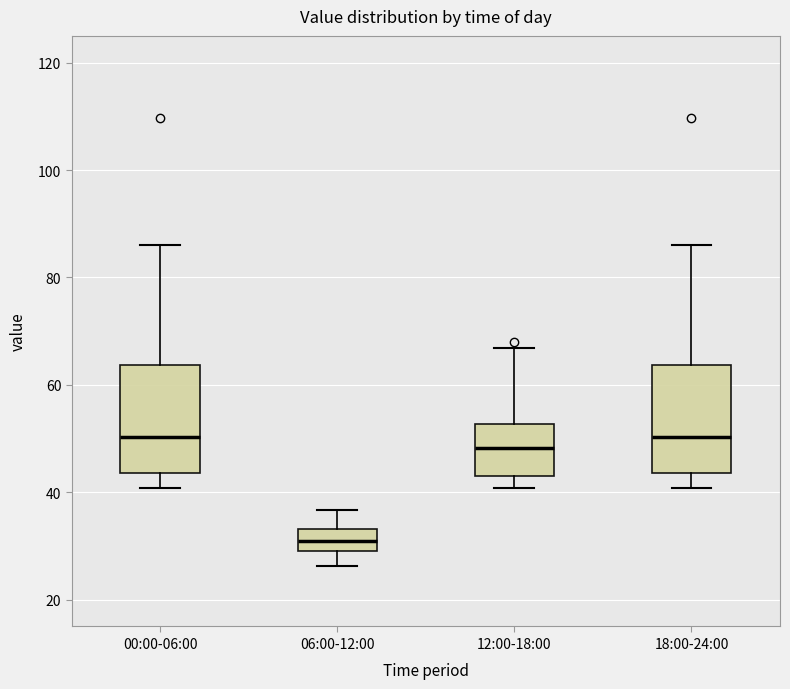

Reading left to right, transcribe this box plot: for each box, give where its median line is, the range the box spans, and where its two whiskers end, as read against the y-axis. The values are not printed on the chart, so give them approximately, as read against the axis.

00:00-06:00: median 50, box 44 to 64, whiskers 40 to 86
06:00-12:00: median 32, box 30 to 34, whiskers 26 to 36
12:00-18:00: median 48, box 44 to 52, whiskers 40 to 66
18:00-24:00: median 50, box 44 to 64, whiskers 40 to 86